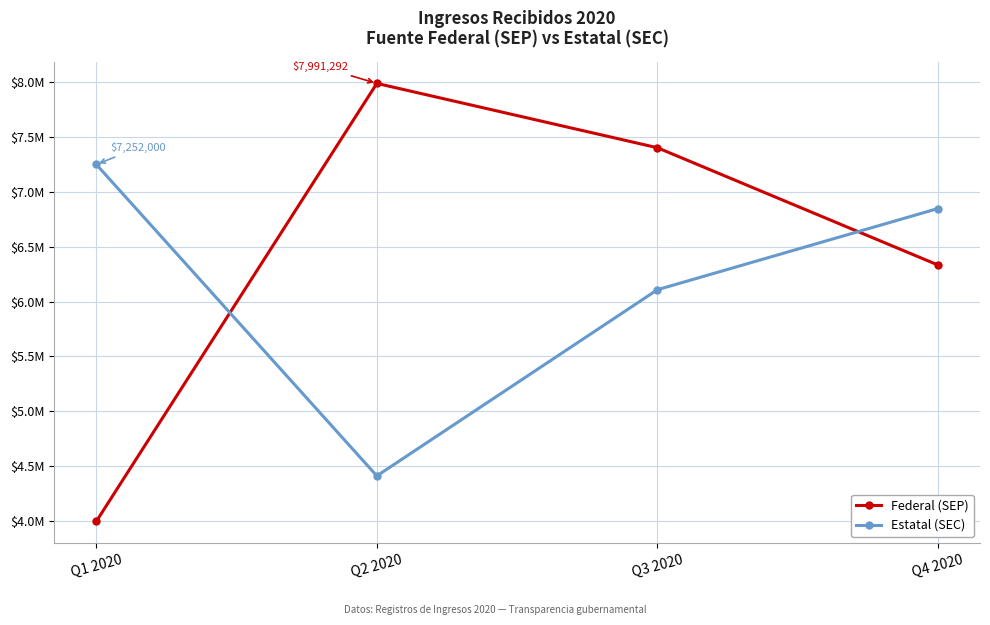

Between which two adjacent categories do Federal (SEP) and Estatal (SEC) first intersect?

Q1 2020 and Q2 2020